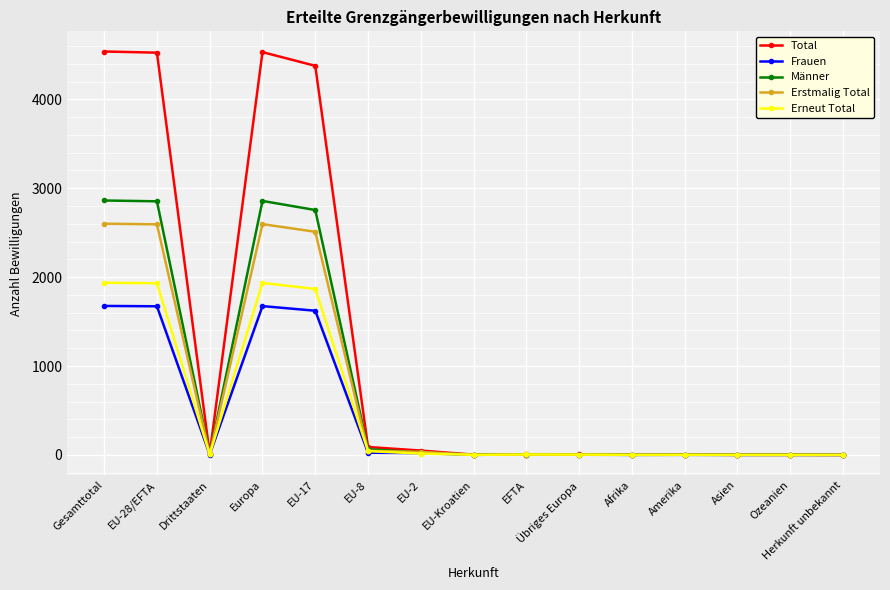

Does the chart have visible grid lines?

Yes